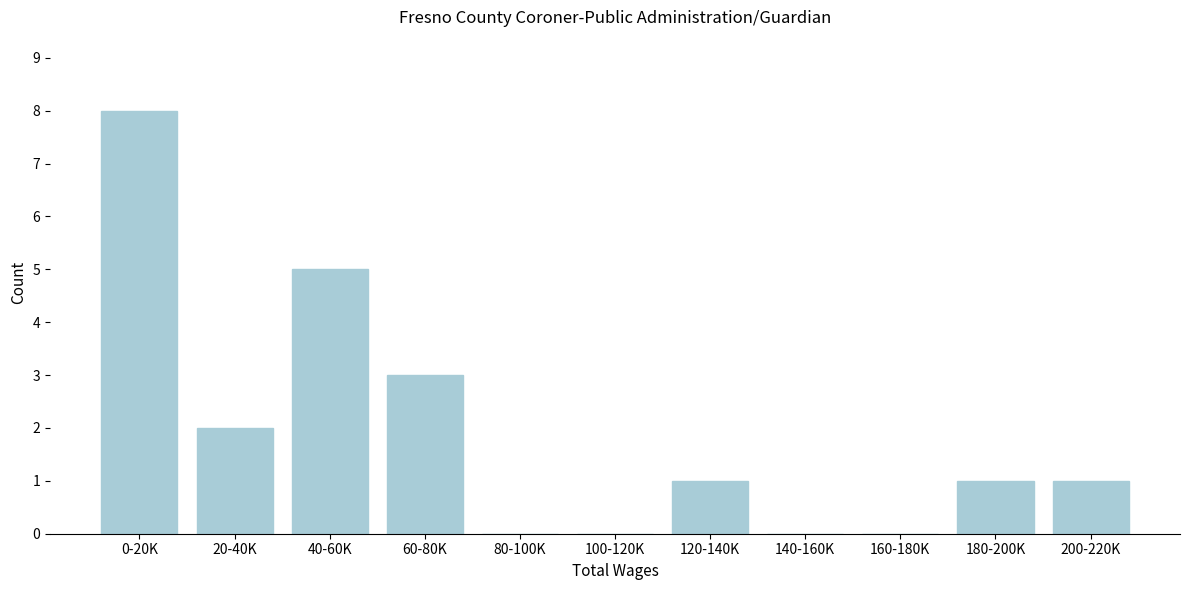

Reading left to right, what are all the values shown in this chart?

0-20K=8	20-40K=2	40-60K=5	60-80K=3	80-100K=0	100-120K=0	120-140K=1	140-160K=0	160-180K=0	180-200K=1	200-220K=1